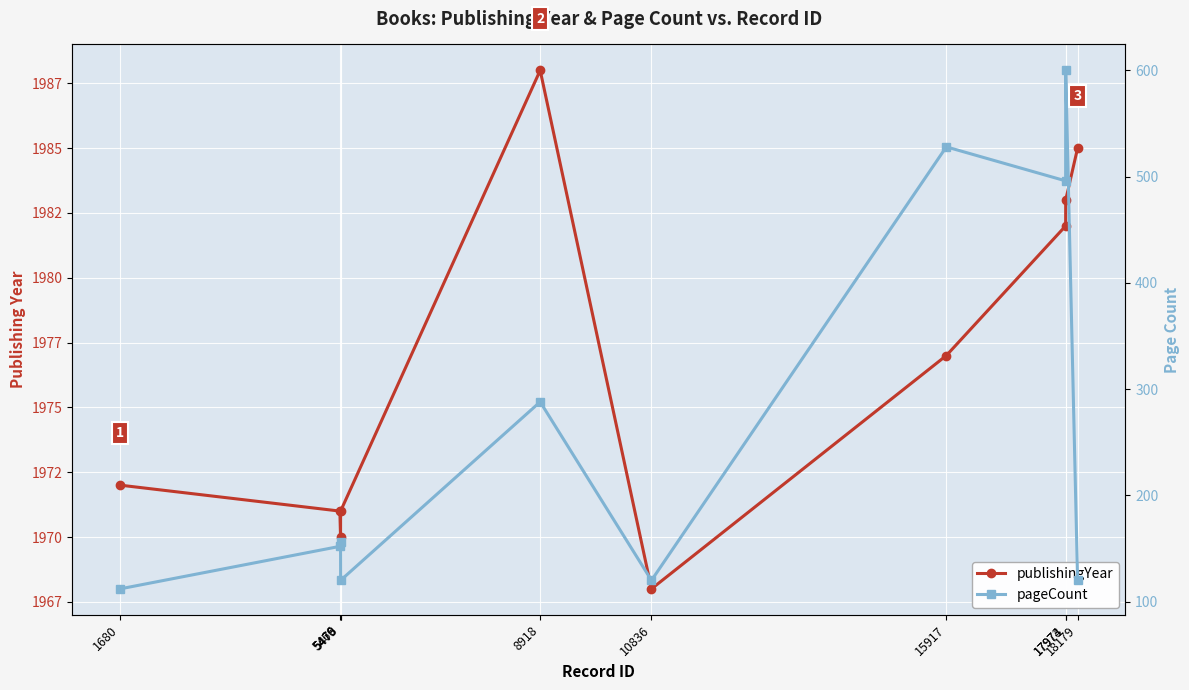

What is the value of the pageCount point at the 4th from the left?

120